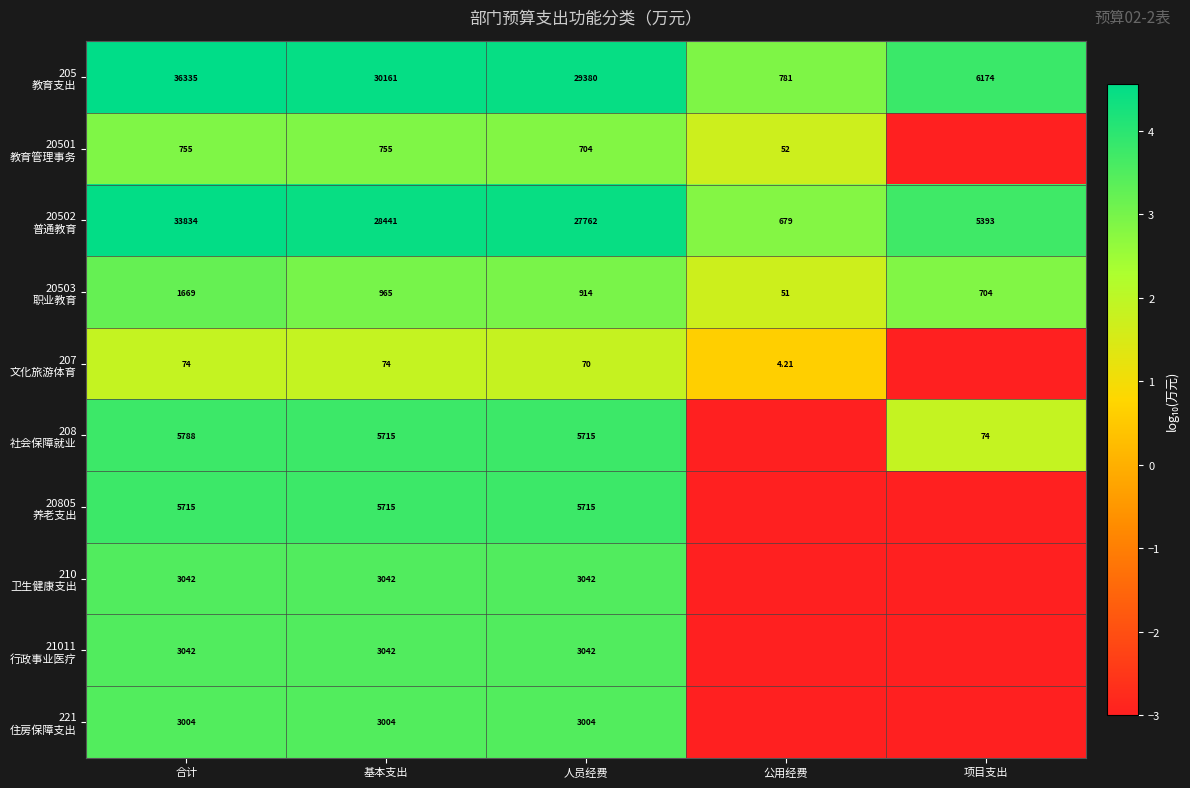

Which category has the highest value in the 205 教育支出 series?

合计